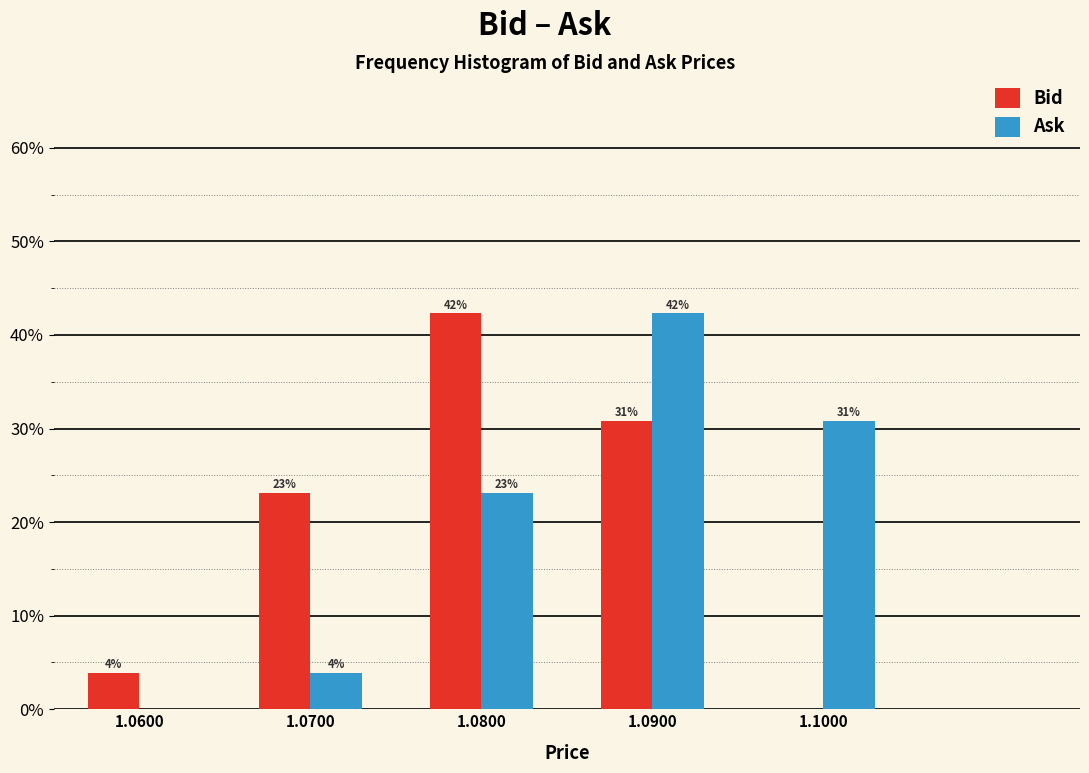

What are all the series names shown in the legend?

Bid, Ask